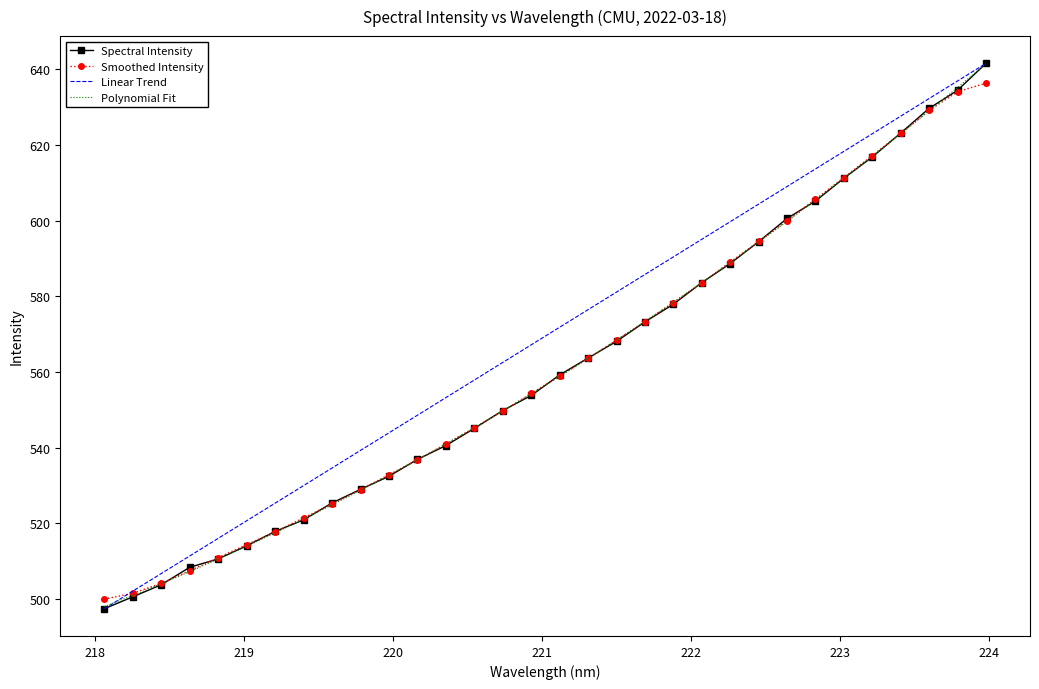

What is the smallest value displayed?

497.5